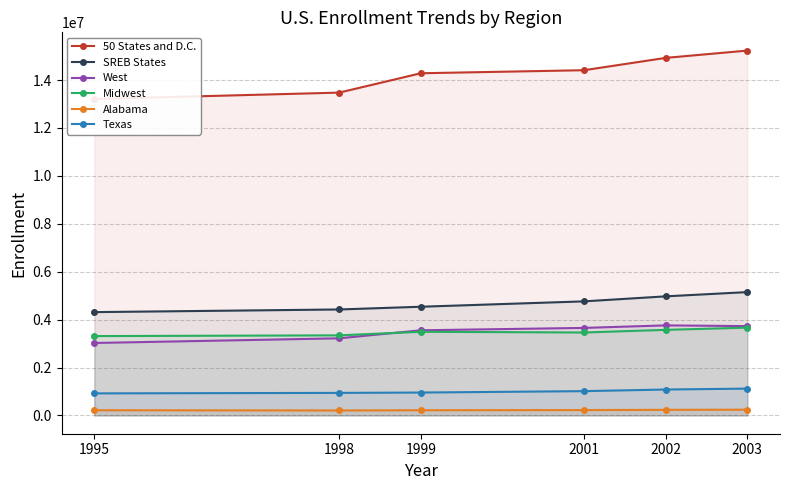

At which label is 50 States and D.C. closest to 14219064?

1999